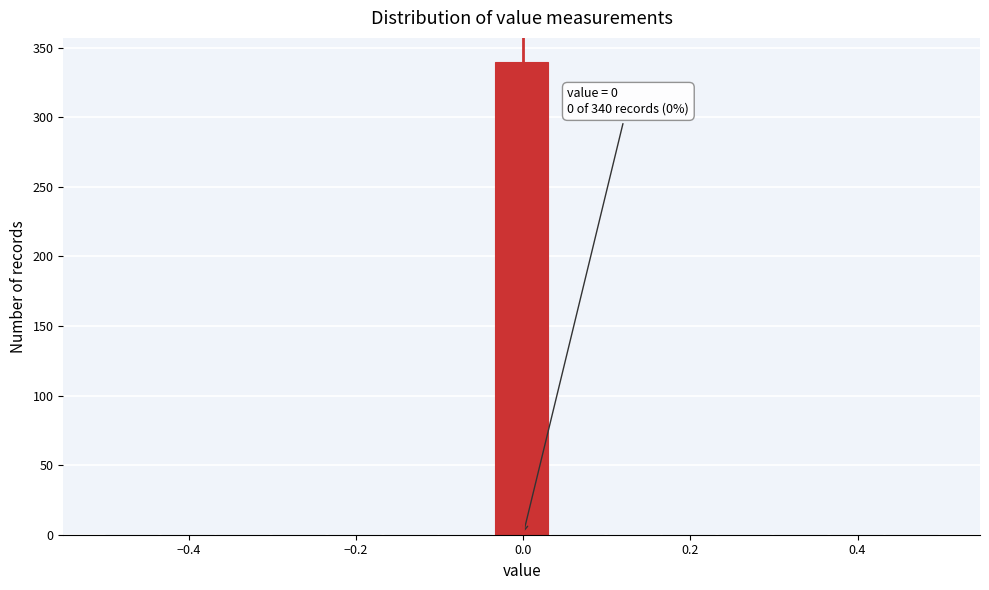

Around what value on the x-axis is the tallest bar? Give the approximate position of its centre, as read against the axis.

0.00